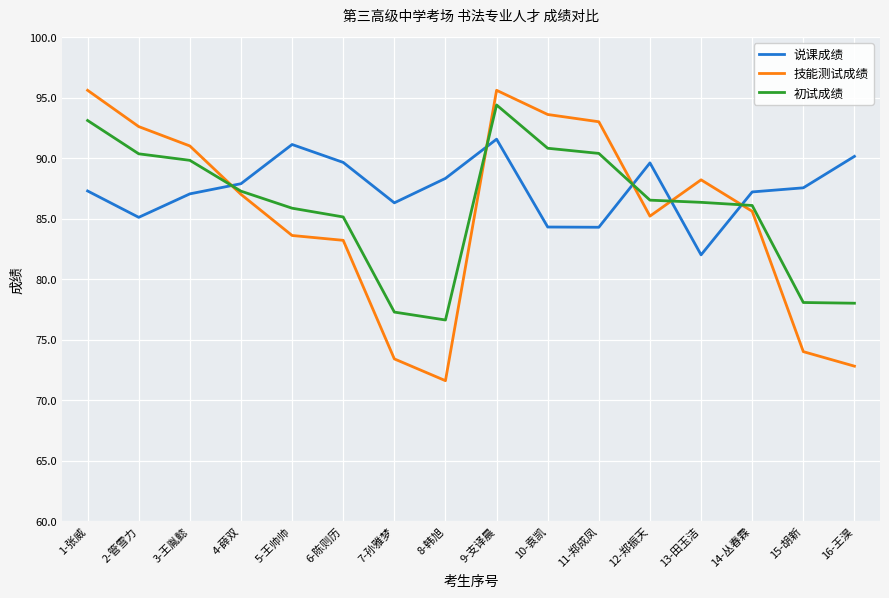

How many times do 技能测试成绩 and 说课成绩 cross each other?

5